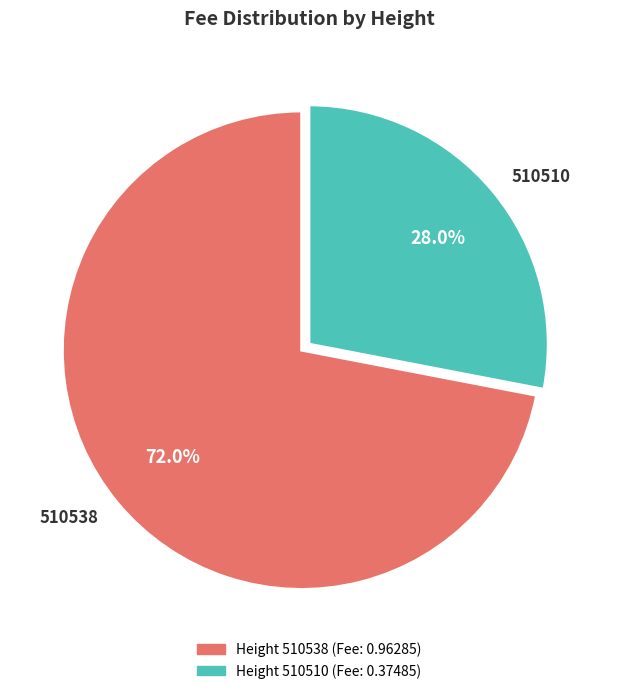

What is the majority slice?

510538